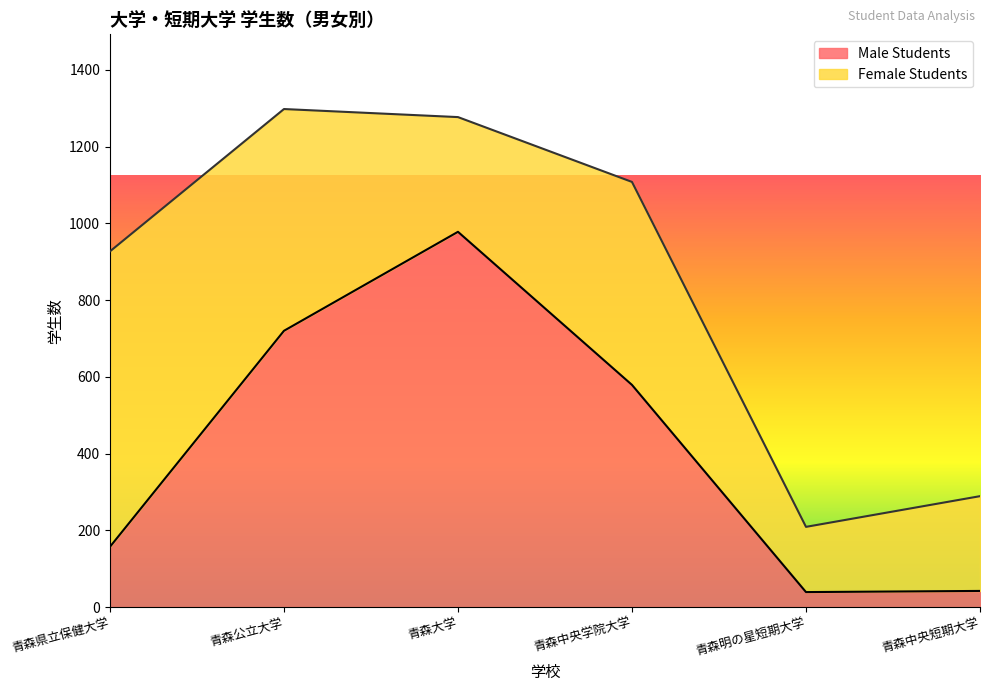

What is the label of the 4th point from the left?

青森中央学院大学